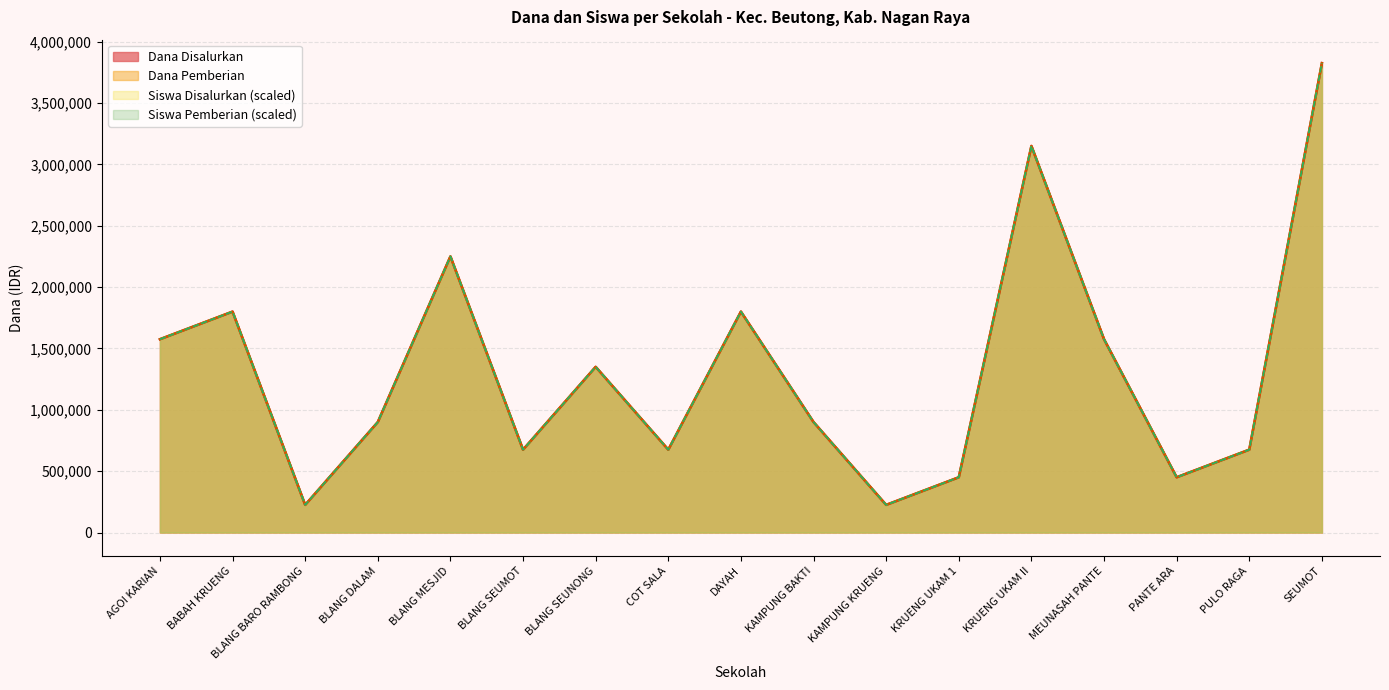

At how many categories does at least one series exceed 302291?

15